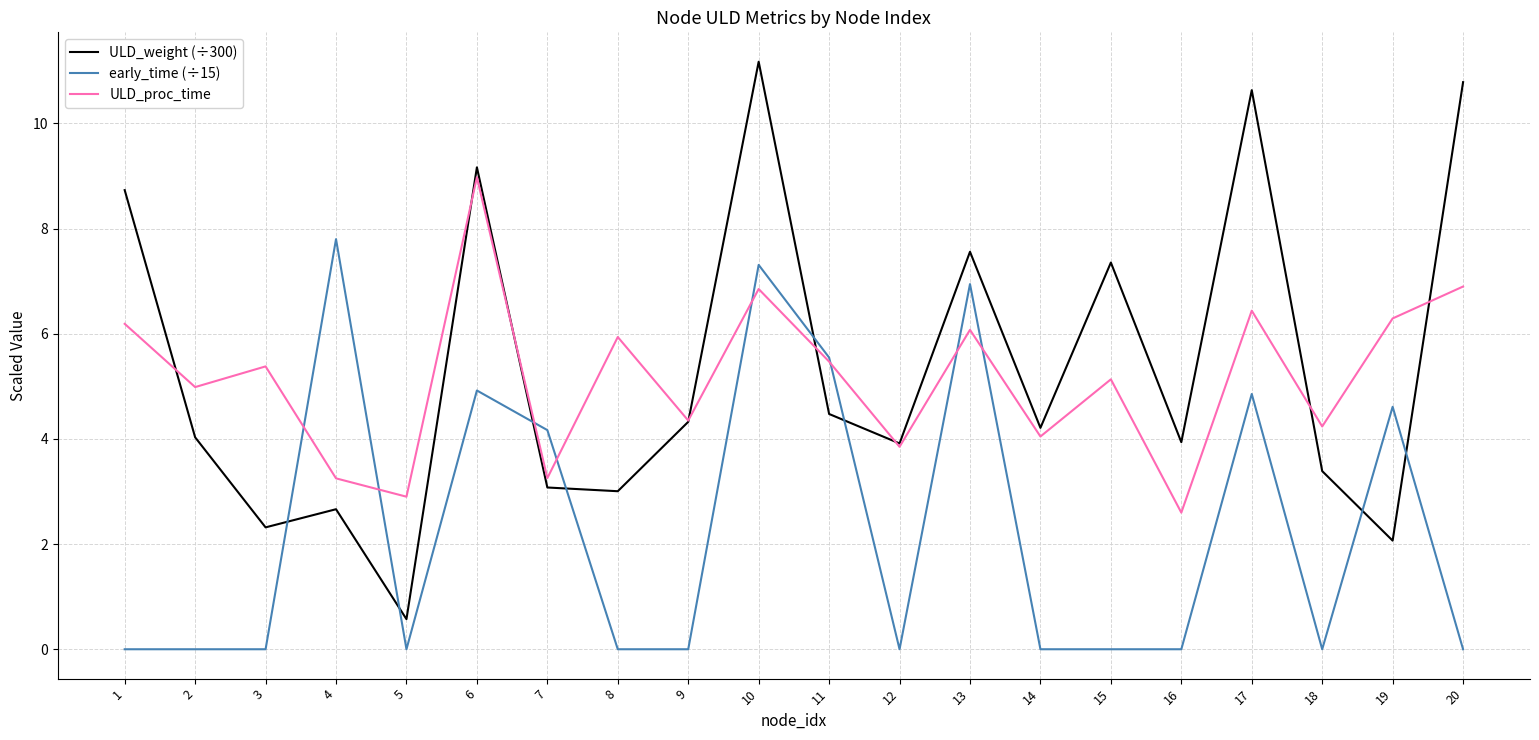

What is the difference between the second highest and minimum values in the early_time (÷15) series?

7.3